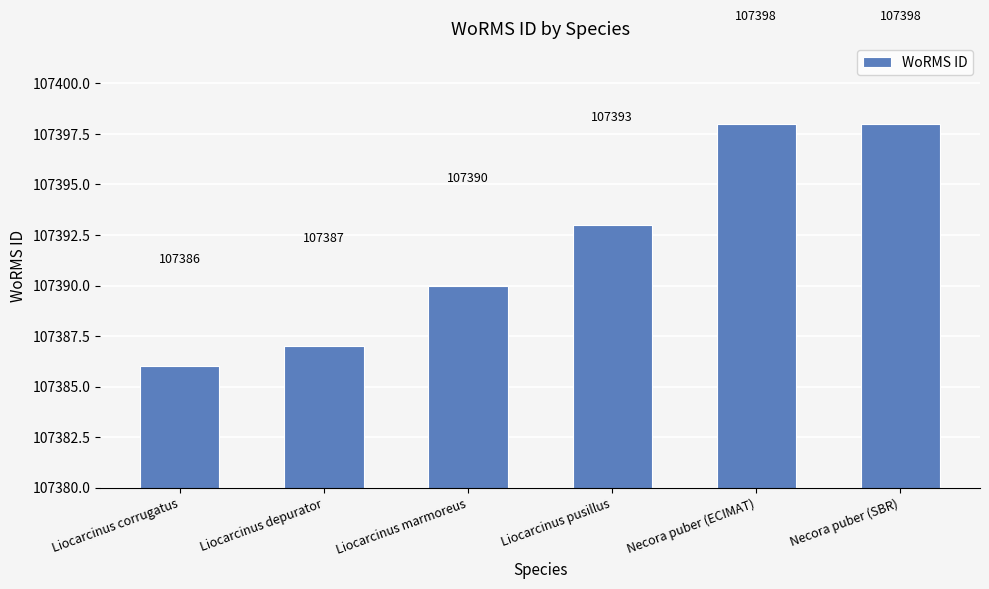

What is the label of the 4th bar from the left?

Liocarcinus pusillus